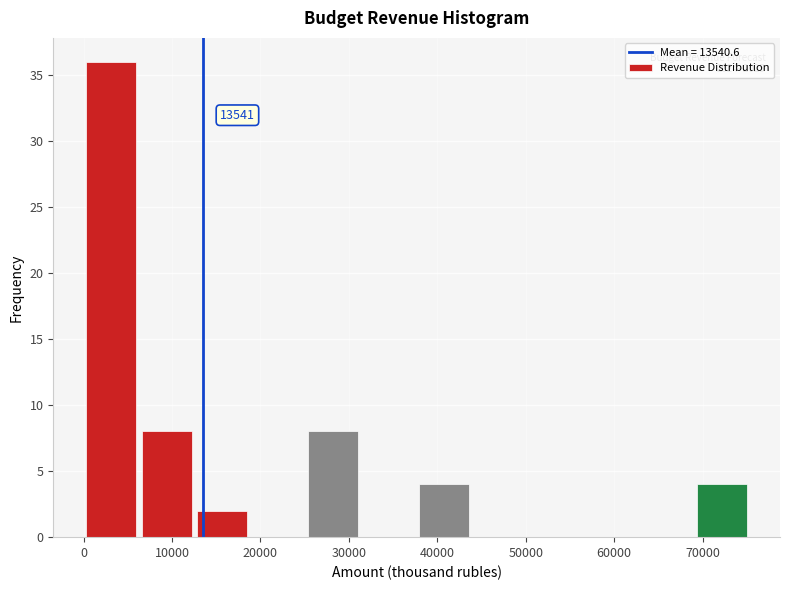

Over which range of the x-axis is the bar tallest?

0 to 6000